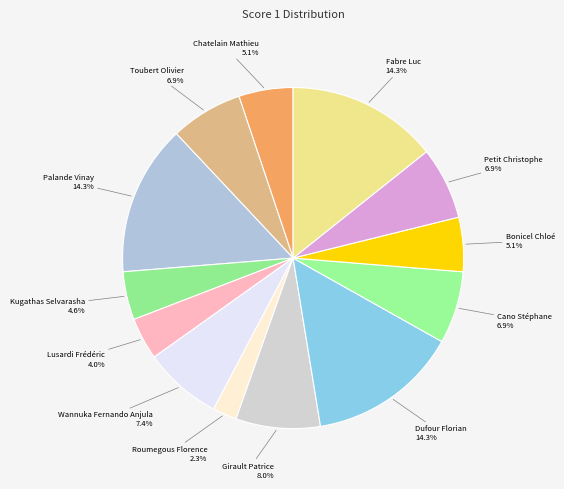

Does Dufour Florian represent more than half of the total?

No